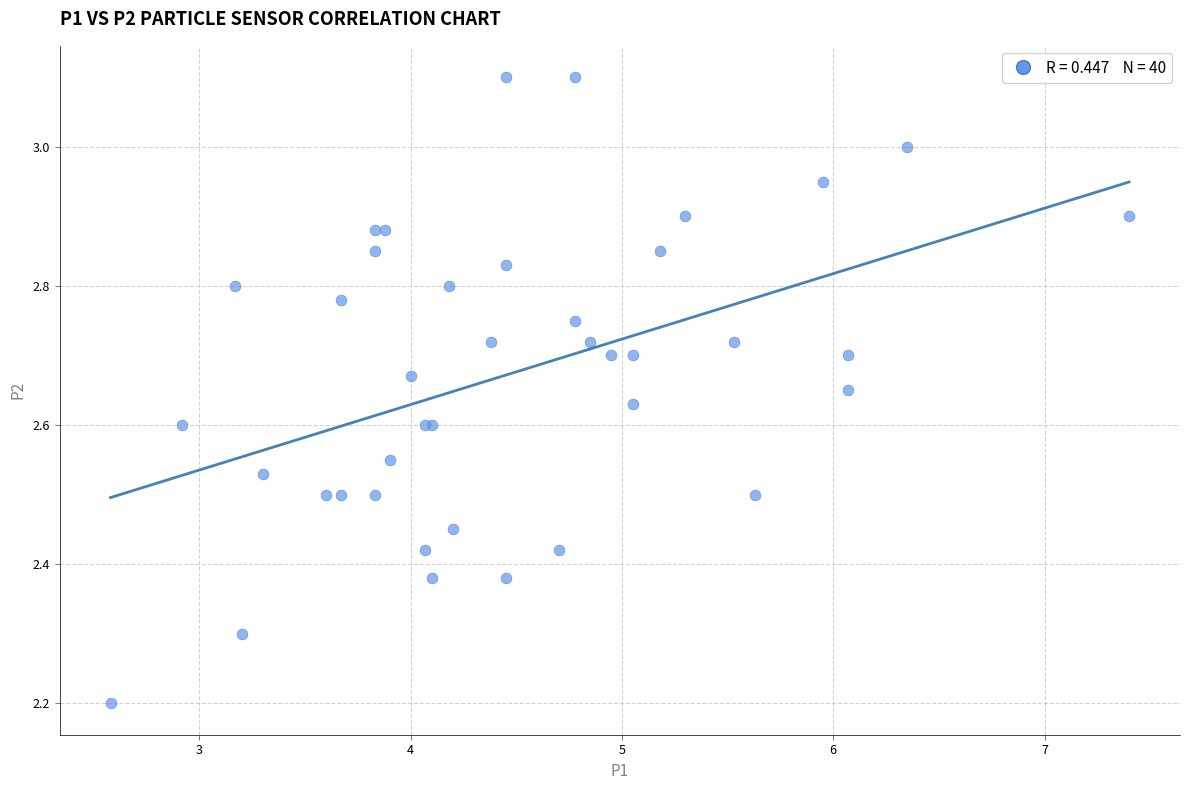

What Y value in the scatter plot is closest to 2?

2.2